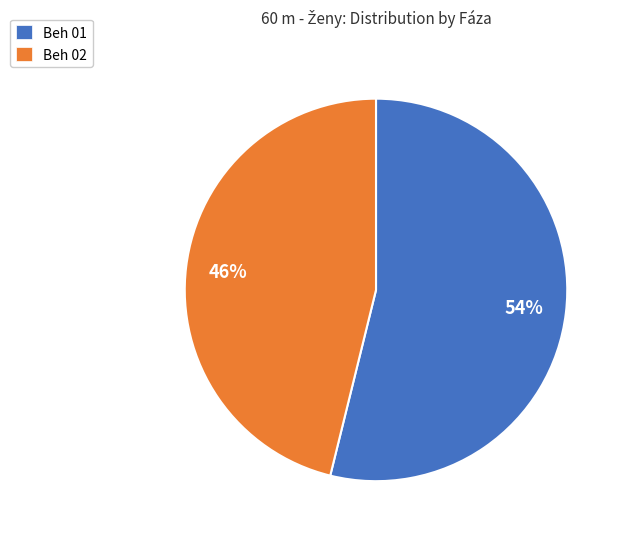

Which has a higher value, Beh 01 or Beh 02?

Beh 01